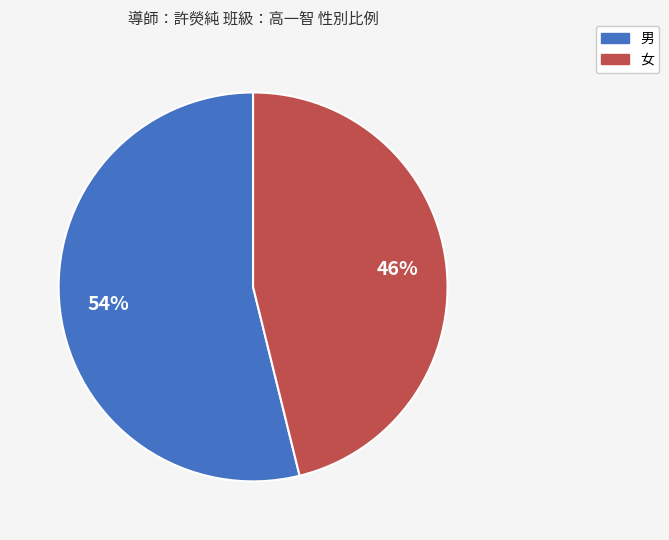

Which slice is the largest?

男